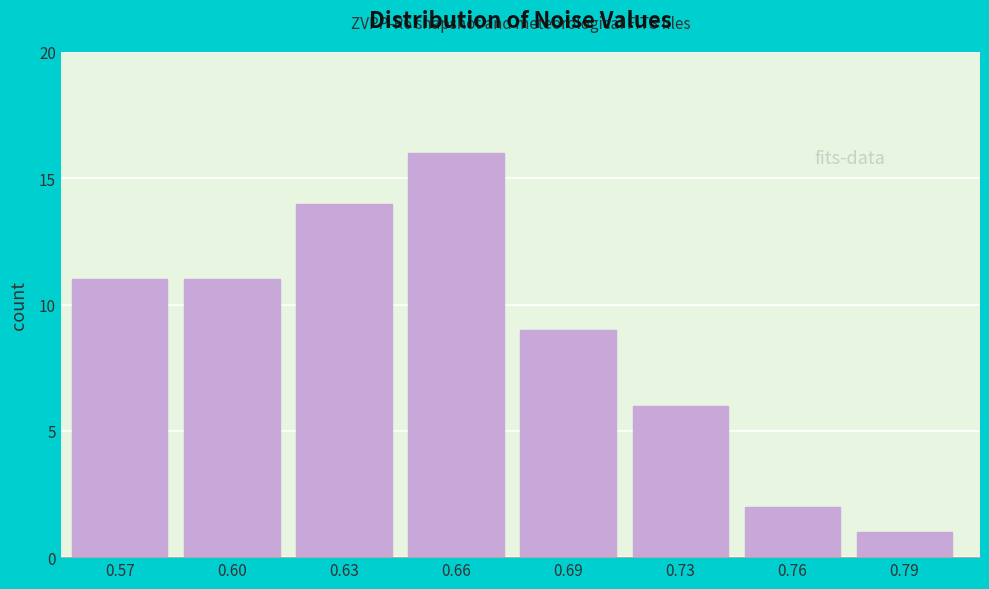

Reading left to right, extract all data points from this chart.

0.57=11	0.60=11	0.63=14	0.66=16	0.69=9	0.73=6	0.76=2	0.79=1